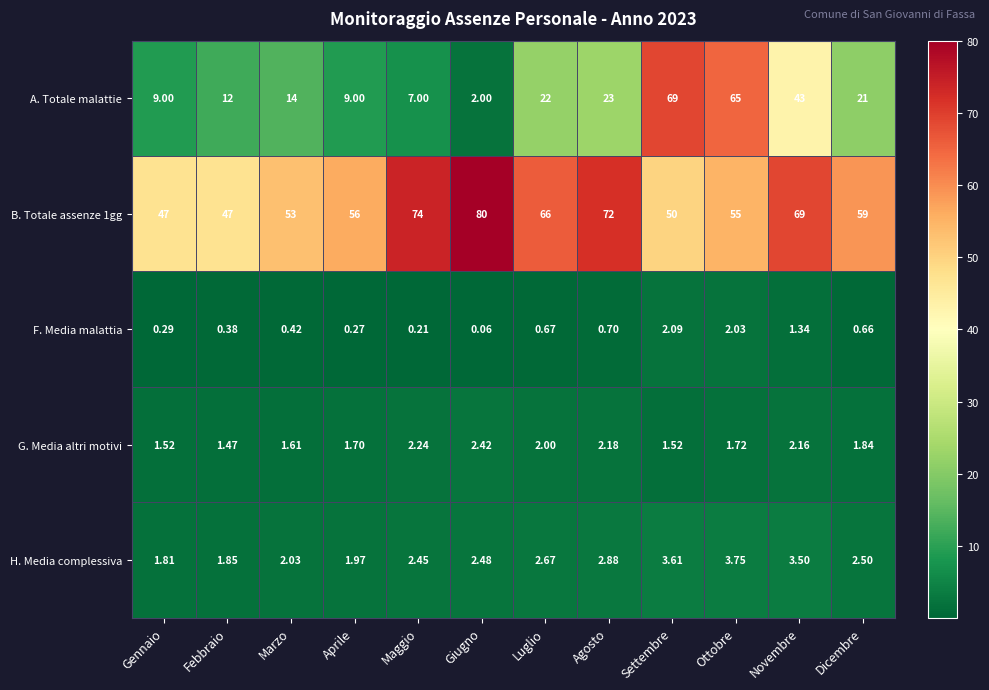

List the labels in order of H. Media complessiva value, largest first.

Ottobre, Settembre, Novembre, Agosto, Luglio, Dicembre, Giugno, Maggio, Marzo, Aprile, Febbraio, Gennaio